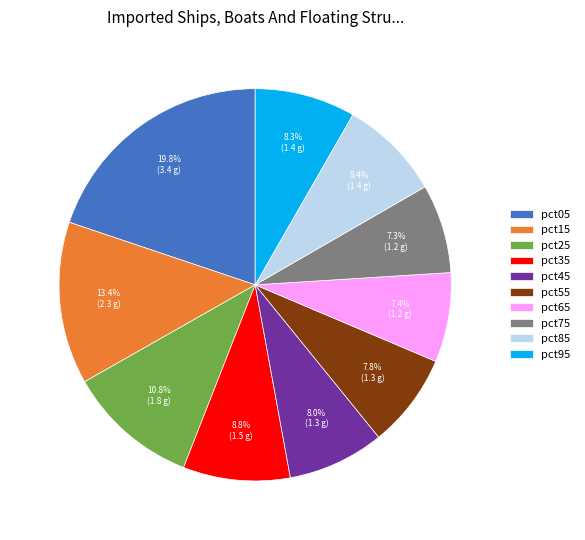

Which slice is the largest?

pct05